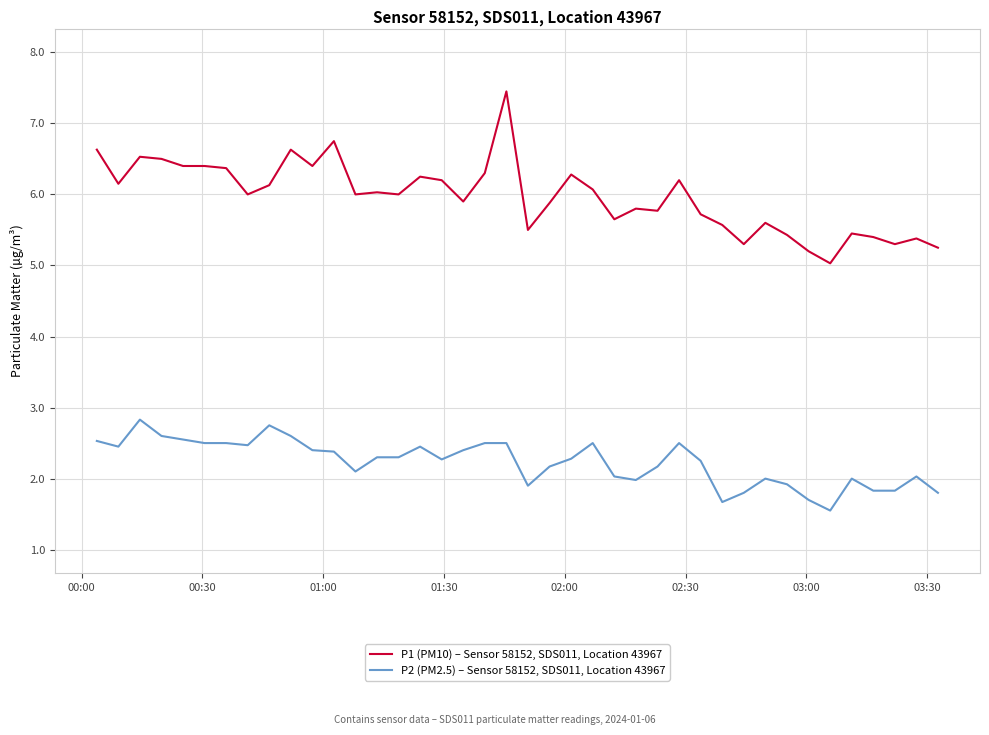

What is the minimum value shown in the chart?

1.6